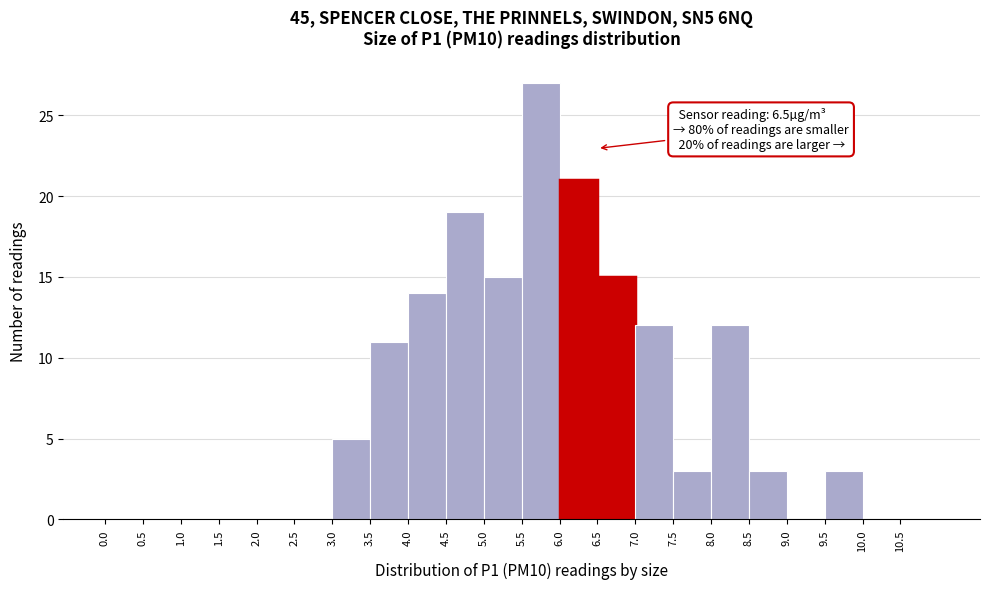

Over which range of the x-axis is the bar tallest?

5.5 to 6.0